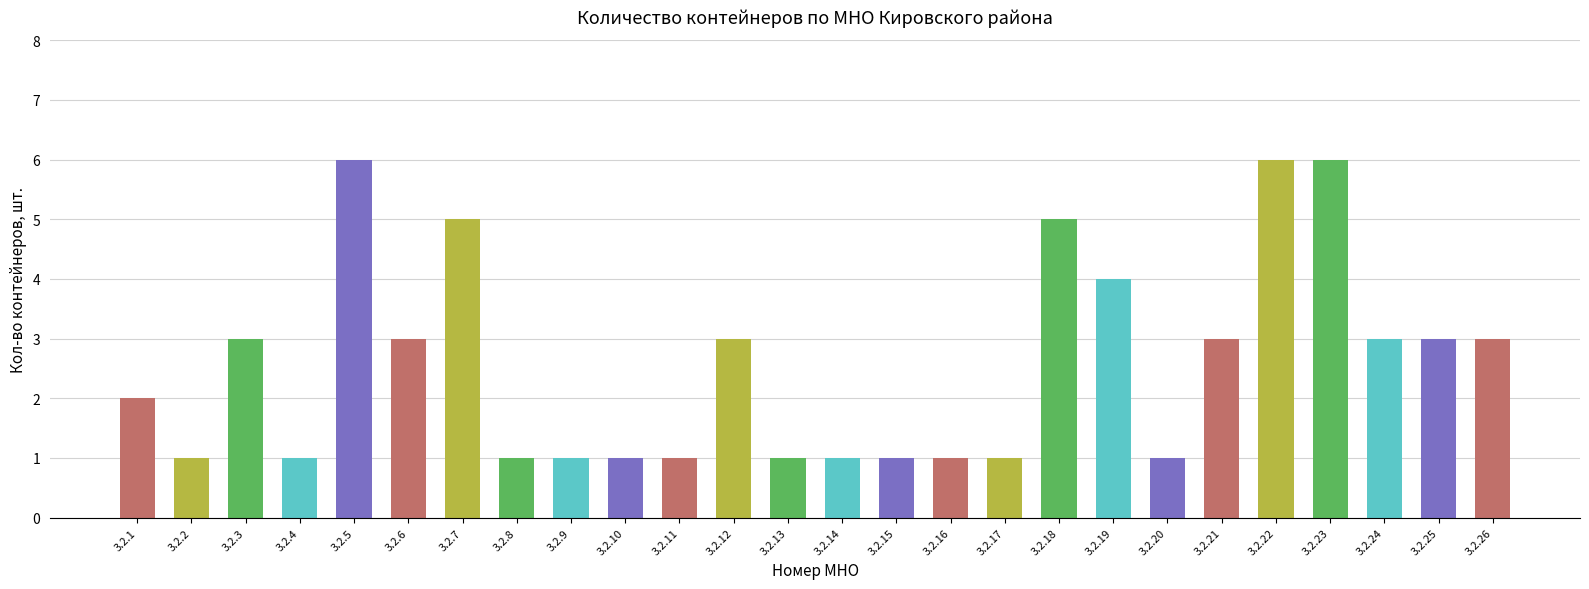

What is the value of the 25th bar from the left?

3